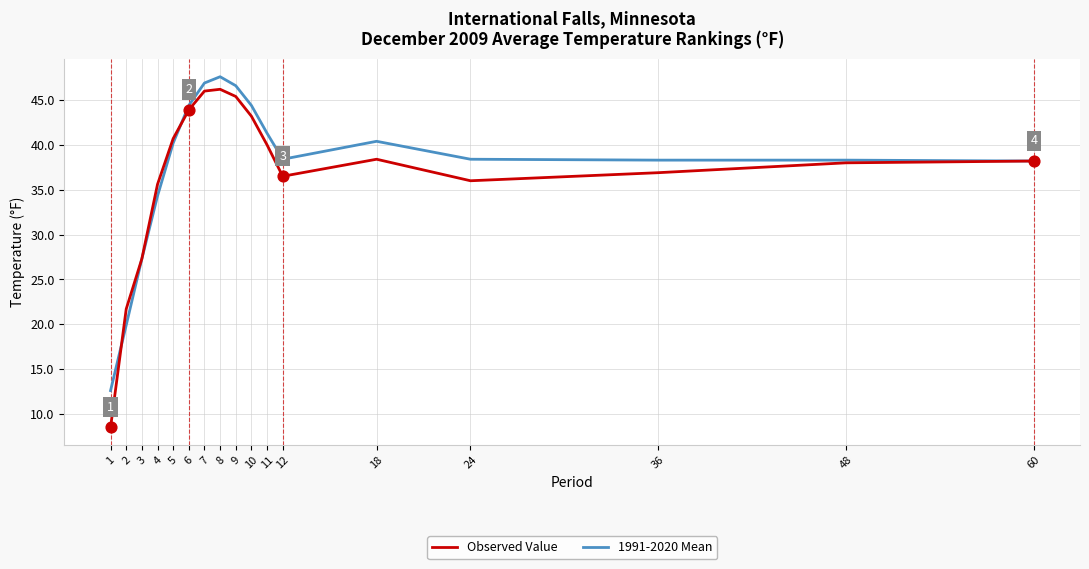

At how many categories does at least one series exceed 31?

14